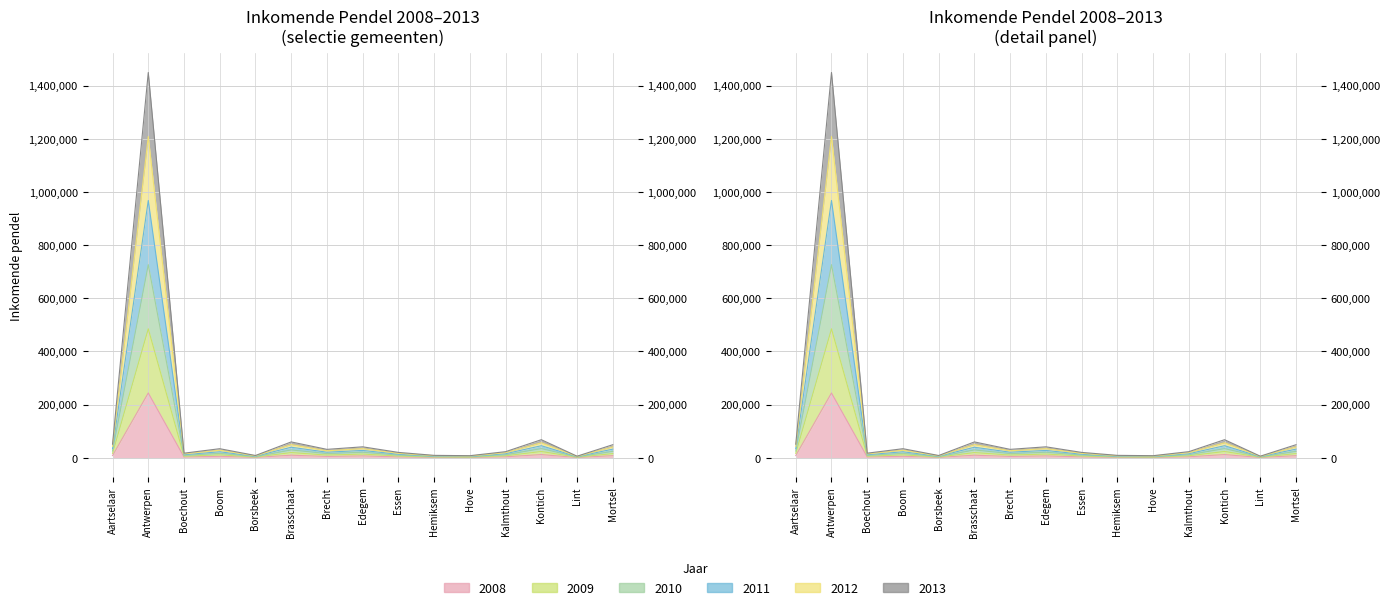

What is the difference between the maximum and second lowest values in the 2008 series?

242501.4